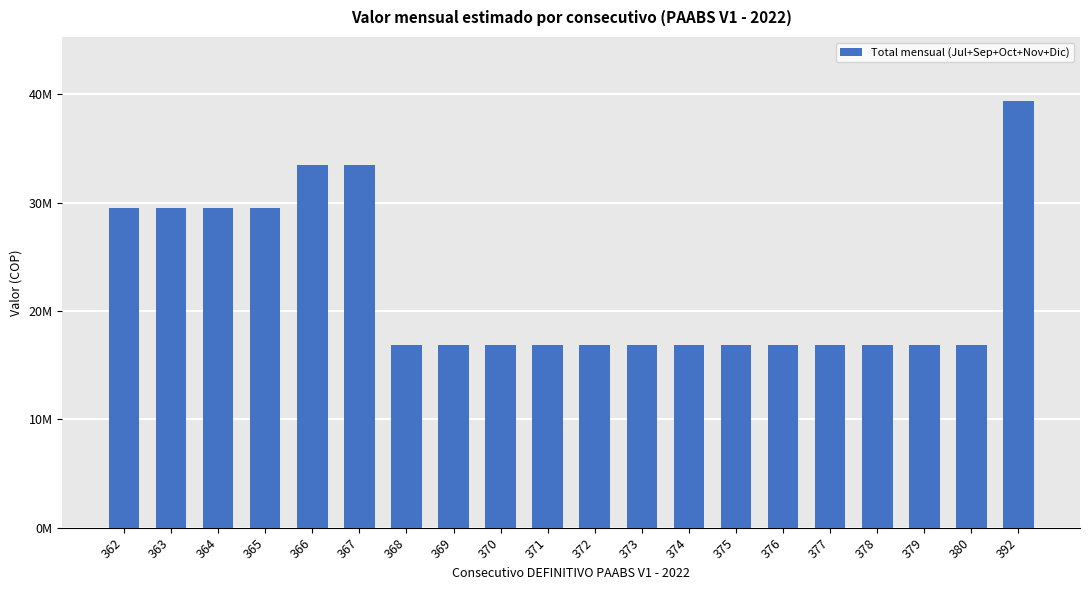

Are the bars horizontal?

No